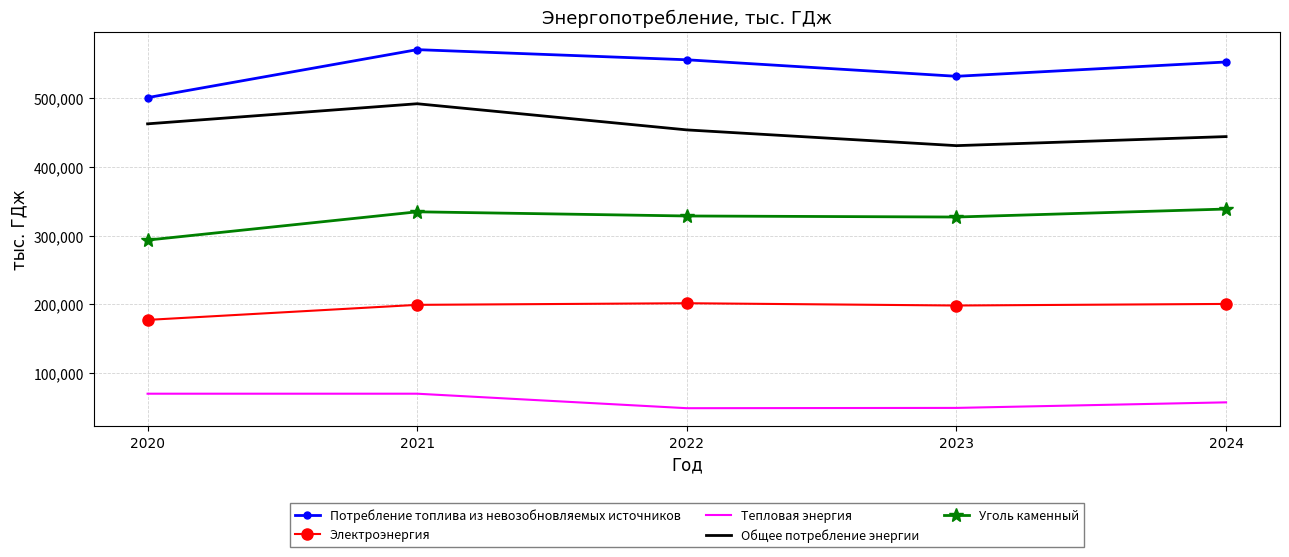

Which series has the largest total across all categories?

Потребление топлива из невозобновляемых источников